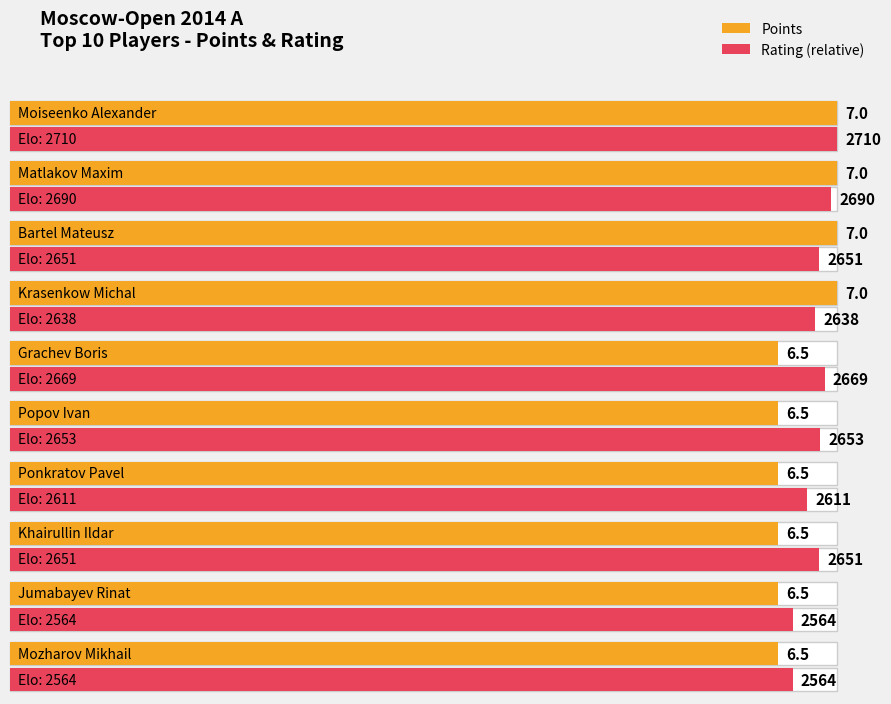

Is the value of Rating at Ponkratov Pavel greater than the value of Points at Mozharov Mikhail?

Yes